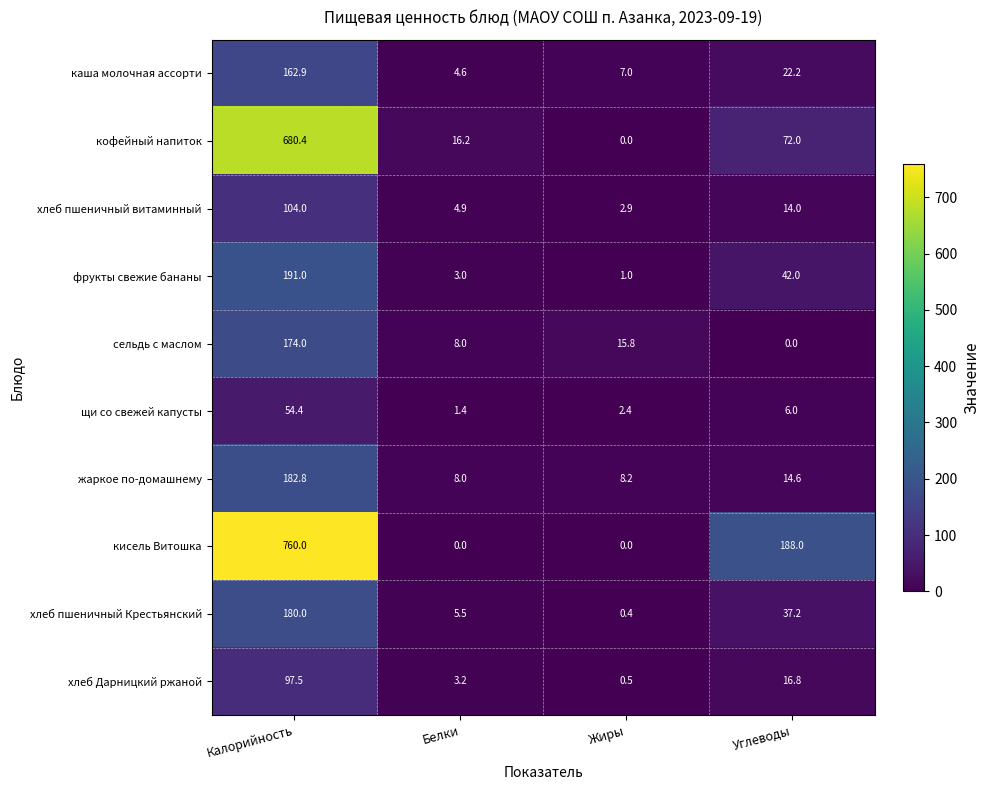

The хлеб Дарницкий ржаной series shows 4.9 at Белки. True or false?

False